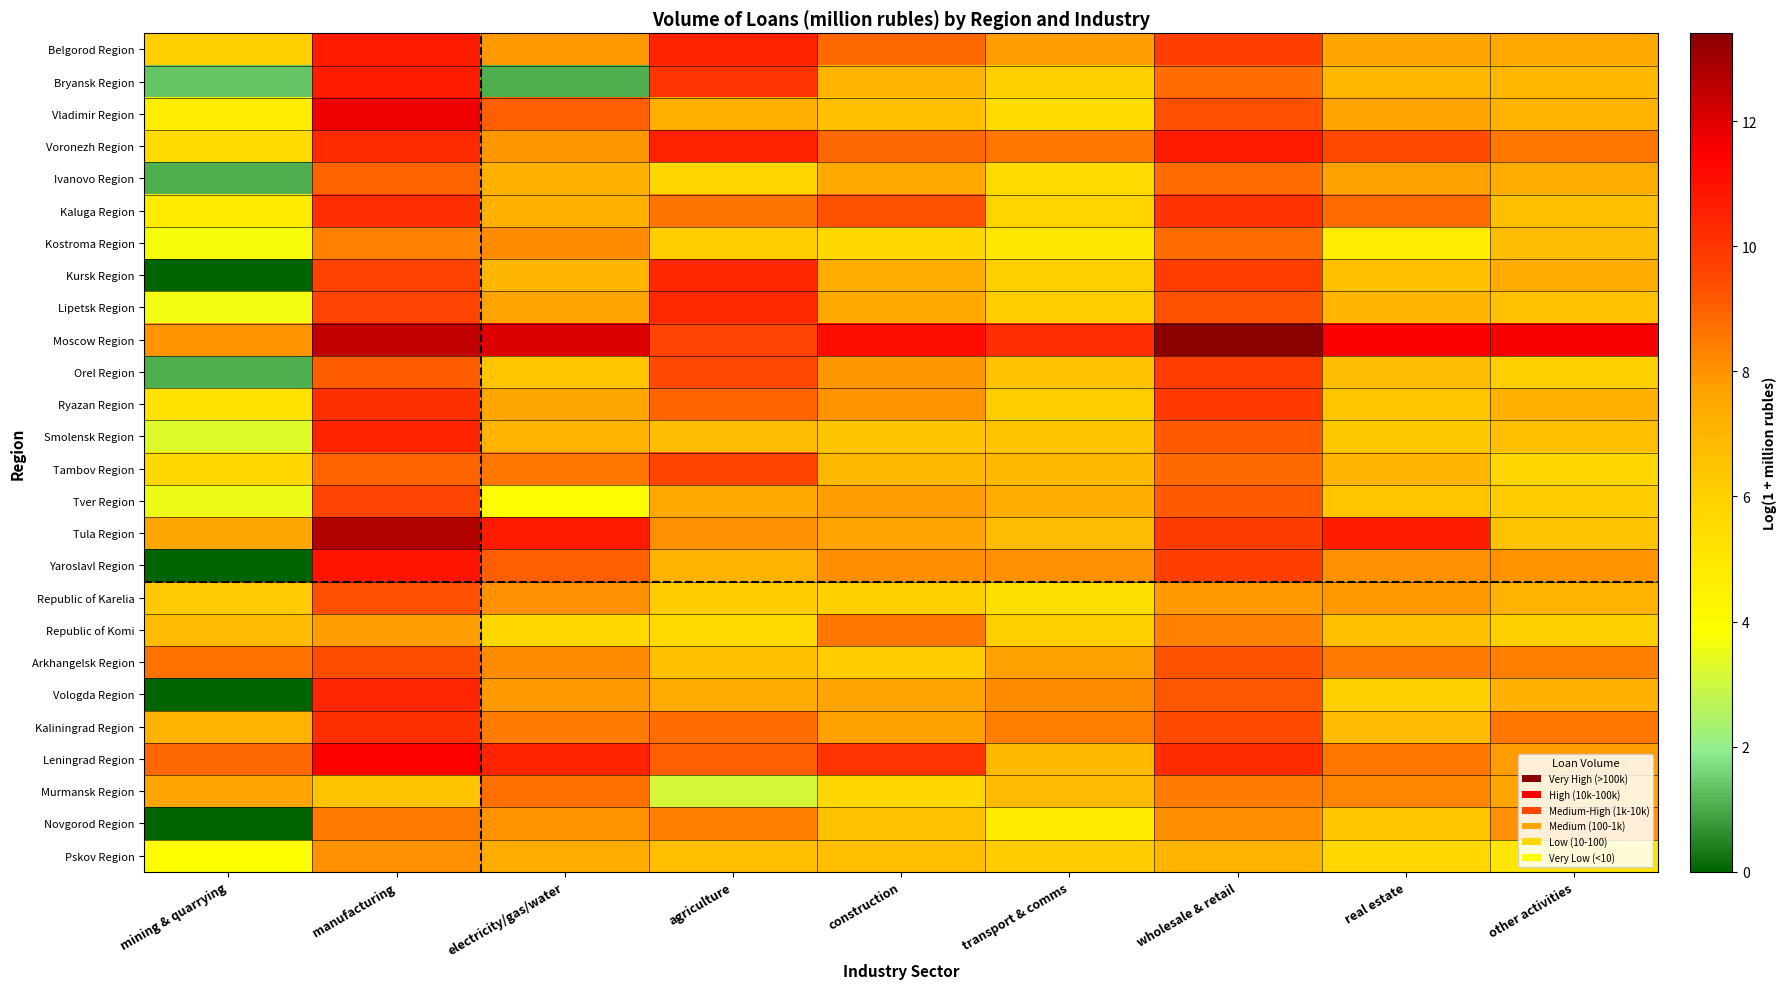

What is the total value across all series at wholesale & retail?

242.9